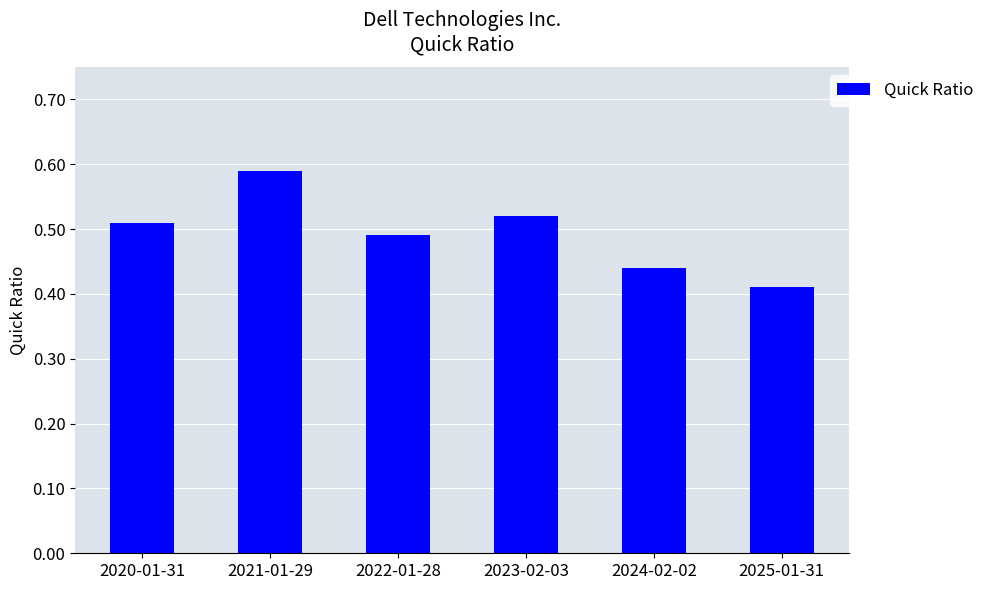

Are the bars horizontal?

No